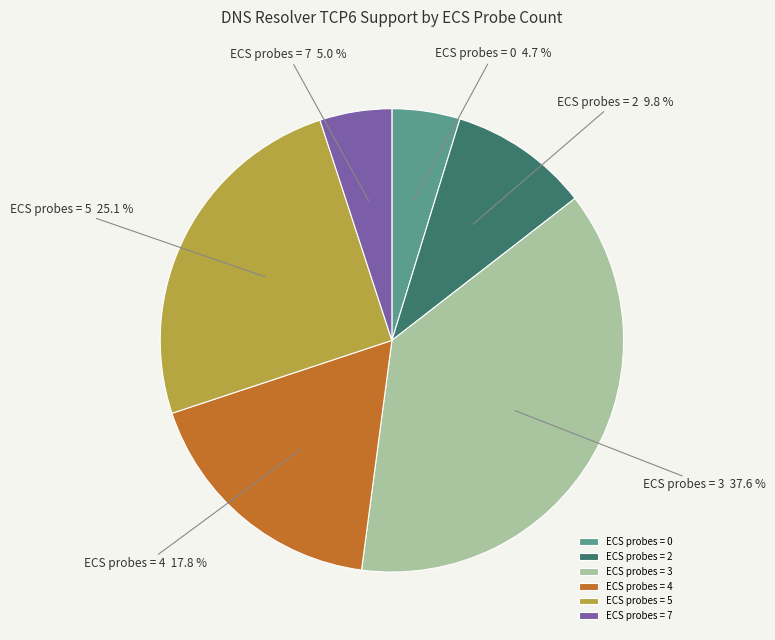

Approximately how many times larger is the value at ECS probes = 4 compared to ECS probes = 3?

0.5